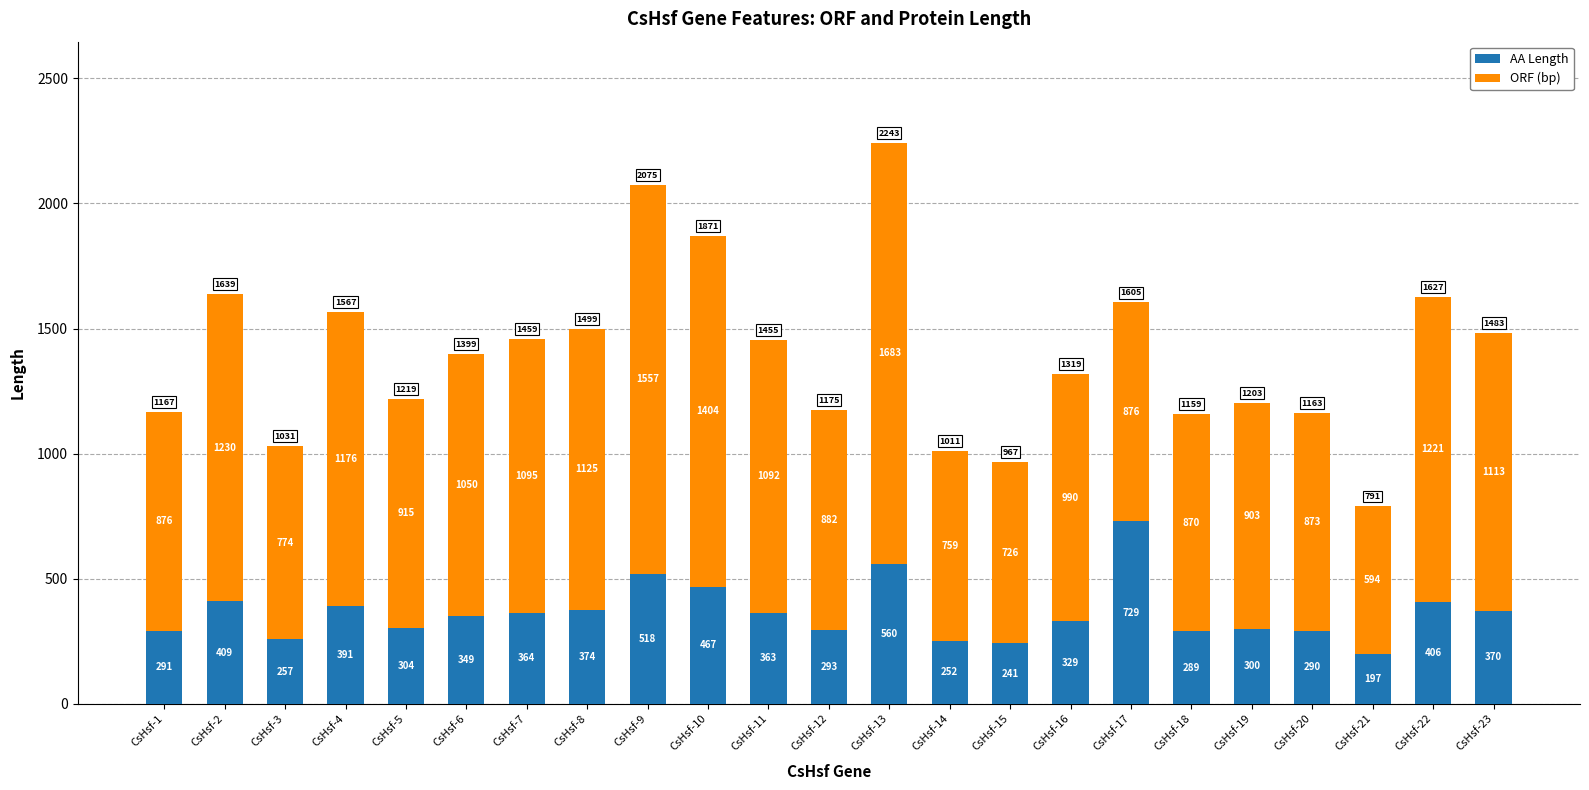

What is the total value across all series at CsHsf-10?

1871